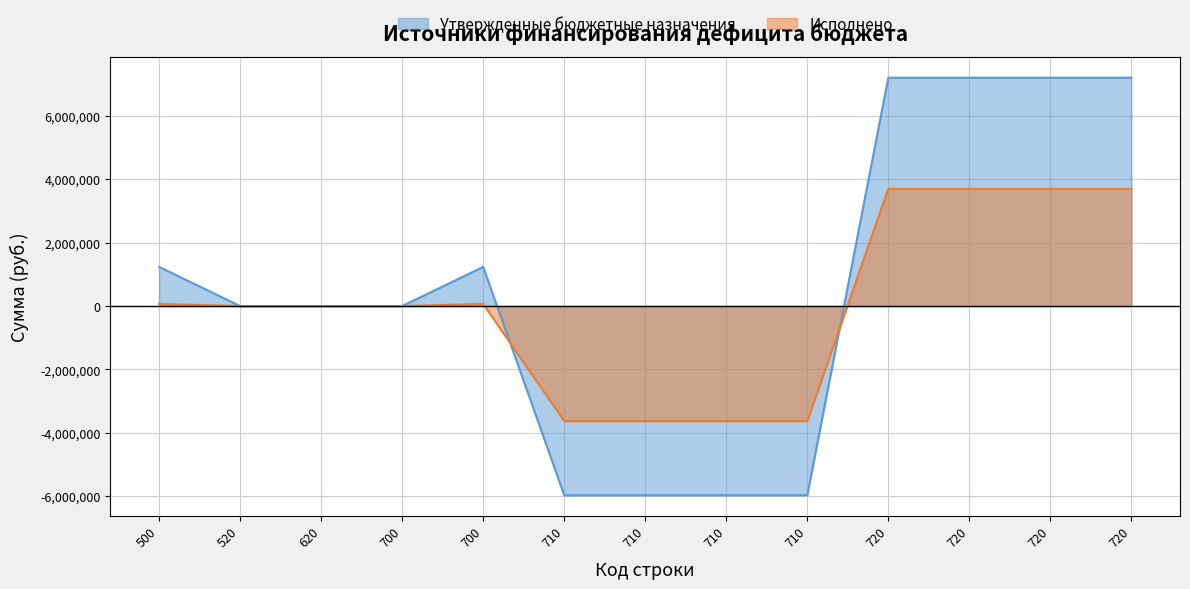

The Утвержденные бюджетные назначения series shows 0.0 at 520. True or false?

True